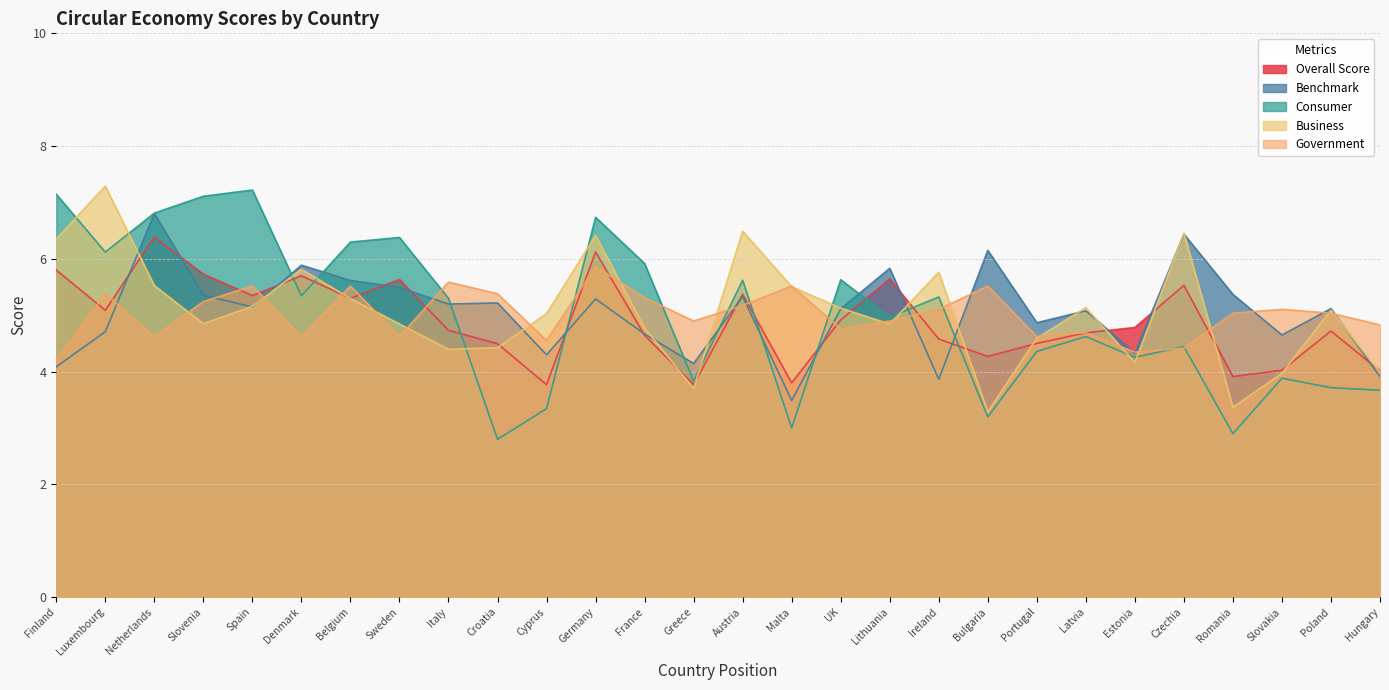

How many lines are shown in the chart?

5